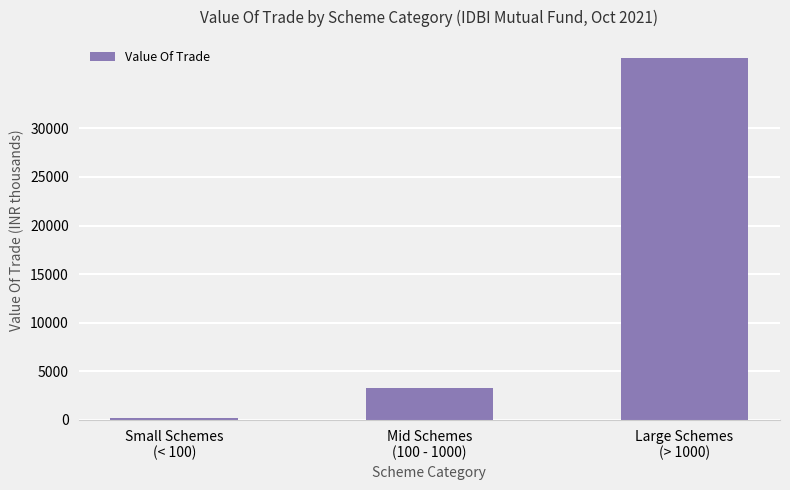

Are the bars horizontal?

No